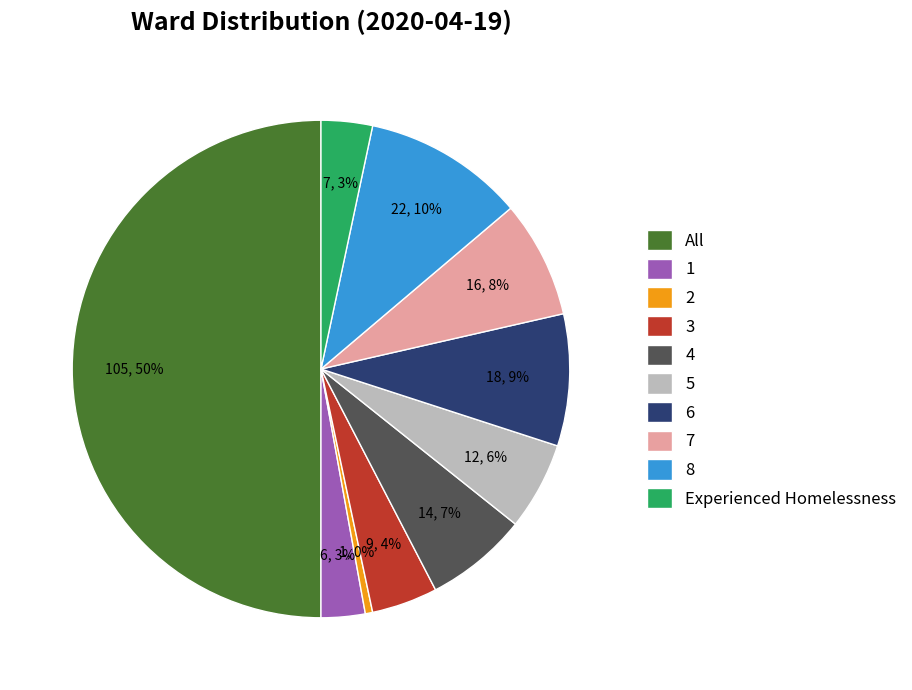

How many segments does this pie chart have?

10